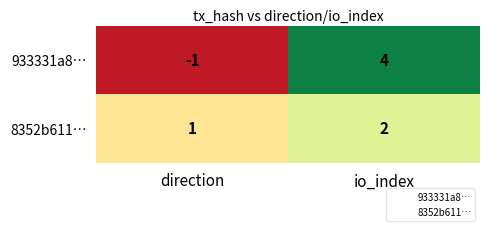

What is the sum of all 933331a8… values?

3